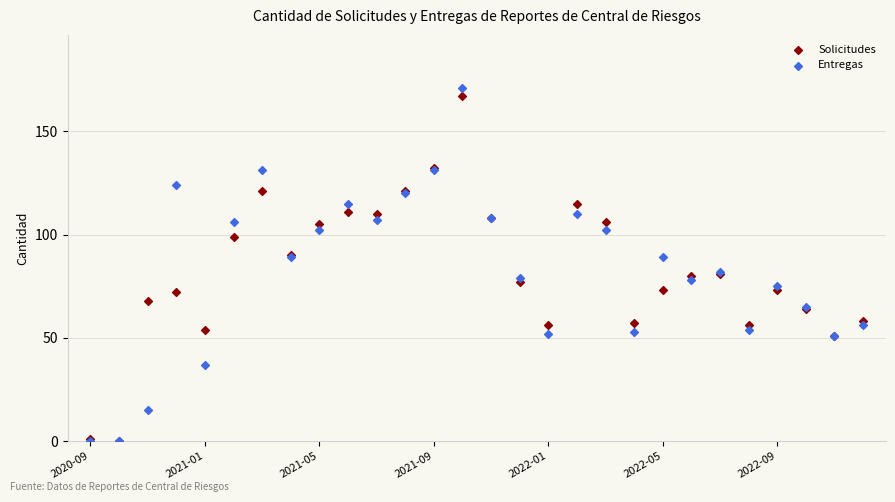

Which series has the largest Y range (max minus min)?

Entregas